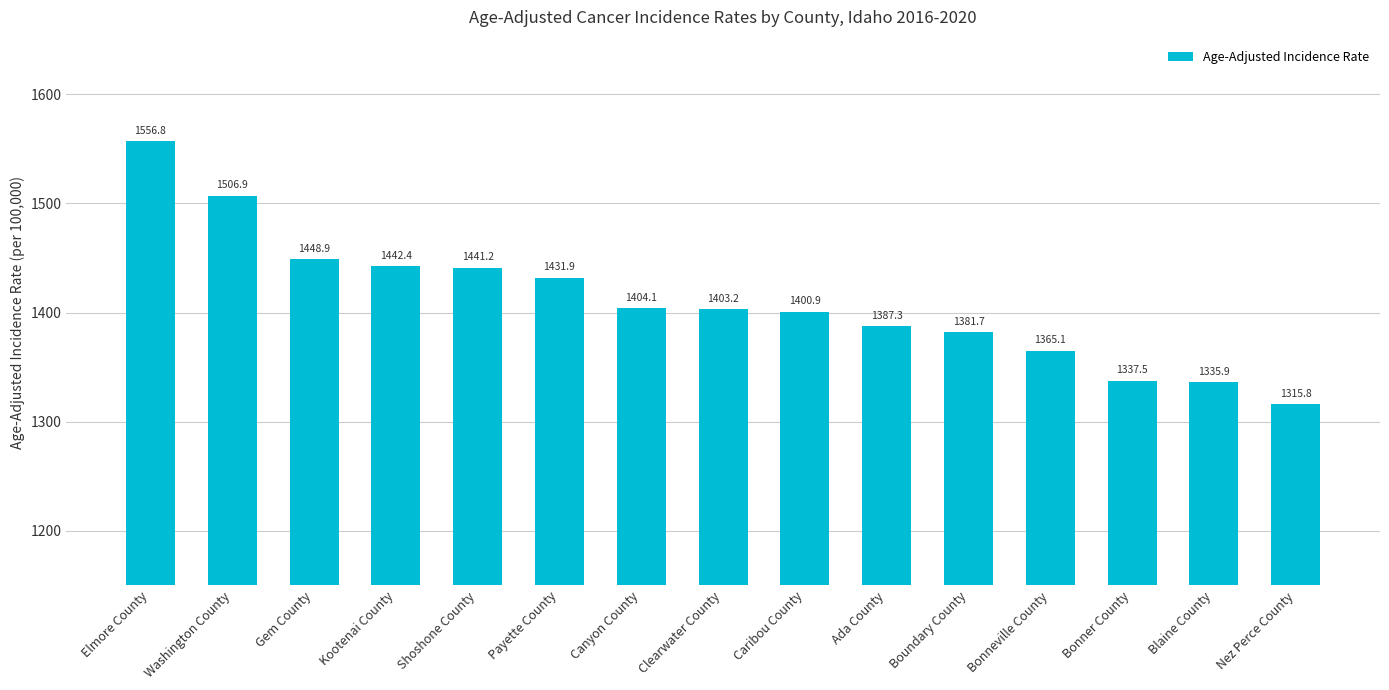

At which label does the data first exceed 1403?

Elmore County